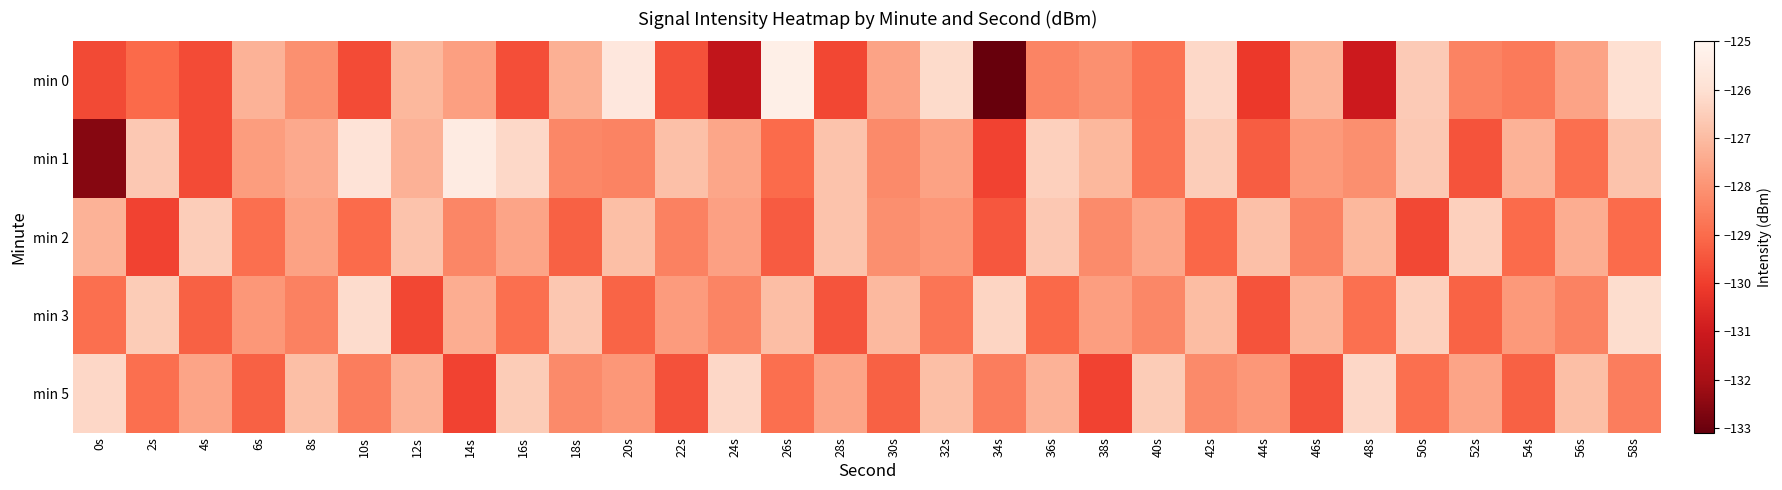

Reading left to right, extract all data points from this chart.

min 0: 0s=-129.7	2s=-129.0	4s=-129.7	6s=-127.2	8s=-128.1	10s=-129.7	12s=-127.1	14s=-127.7	16s=-129.6	18s=-127.3	20s=-125.7	22s=-129.6	24s=-131.3	26s=-125.3	28s=-129.8	30s=-127.6	32s=-126.2	34s=-133.1	36s=-128.4	38s=-128.1	40s=-128.8	42s=-126.2	44s=-130.1	46s=-127.2	48s=-131.0	50s=-126.6	52s=-128.4	54s=-128.6	56s=-127.6	58s=-126.0
min 1: 0s=-132.6	2s=-126.7	4s=-129.7	6s=-127.8	8s=-127.4	10s=-125.8	12s=-127.3	14s=-125.5	16s=-126.2	18s=-128.3	20s=-128.4	22s=-126.9	24s=-127.5	26s=-129.0	28s=-126.8	30s=-128.2	32s=-127.7	34s=-129.9	36s=-126.4	38s=-127.1	40s=-128.8	42s=-126.5	44s=-129.3	46s=-127.9	48s=-128.1	50s=-126.7	52s=-129.5	54s=-127.2	56s=-128.9	58s=-126.8
min 2: 0s=-127.2	2s=-129.9	4s=-126.5	6s=-128.9	8s=-127.7	10s=-129.0	12s=-126.8	14s=-128.3	16s=-127.6	18s=-129.2	20s=-126.9	22s=-128.5	24s=-127.7	26s=-129.3	28s=-126.8	30s=-128.1	32s=-127.9	34s=-129.5	36s=-126.7	38s=-128.2	40s=-127.5	42s=-129.1	44s=-126.9	46s=-128.4	48s=-127.1	50s=-129.8	52s=-126.4	54s=-129.0	56s=-127.3	58s=-129.0
min 3: 0s=-128.9	2s=-126.6	4s=-129.2	6s=-127.9	8s=-128.5	10s=-126.1	12s=-129.8	14s=-127.3	16s=-128.9	18s=-126.7	20s=-129.1	22s=-127.8	24s=-128.4	26s=-126.9	28s=-129.5	30s=-127.1	32s=-128.7	34s=-126.3	36s=-129.1	38s=-127.7	40s=-128.3	42s=-127.0	44s=-129.5	46s=-127.2	48s=-128.9	50s=-126.4	52s=-129.2	54s=-127.9	56s=-128.4	58s=-126.1
min 5: 0s=-126.2	2s=-128.9	4s=-127.6	6s=-129.2	8s=-126.9	10s=-128.6	12s=-127.2	14s=-129.9	16s=-126.6	18s=-128.2	20s=-127.9	22s=-129.6	24s=-126.2	26s=-128.9	28s=-127.6	30s=-129.2	32s=-126.9	34s=-128.6	36s=-127.2	38s=-129.9	40s=-126.6	42s=-128.2	44s=-127.9	46s=-129.6	48s=-126.2	50s=-128.9	52s=-127.6	54s=-129.2	56s=-126.9	58s=-128.6